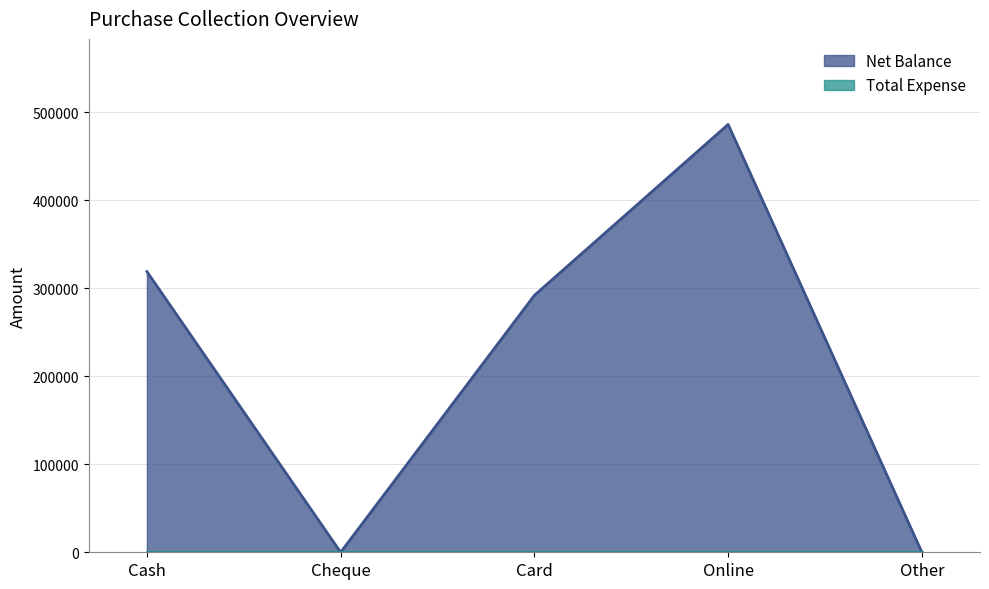

What is the average value?

219440